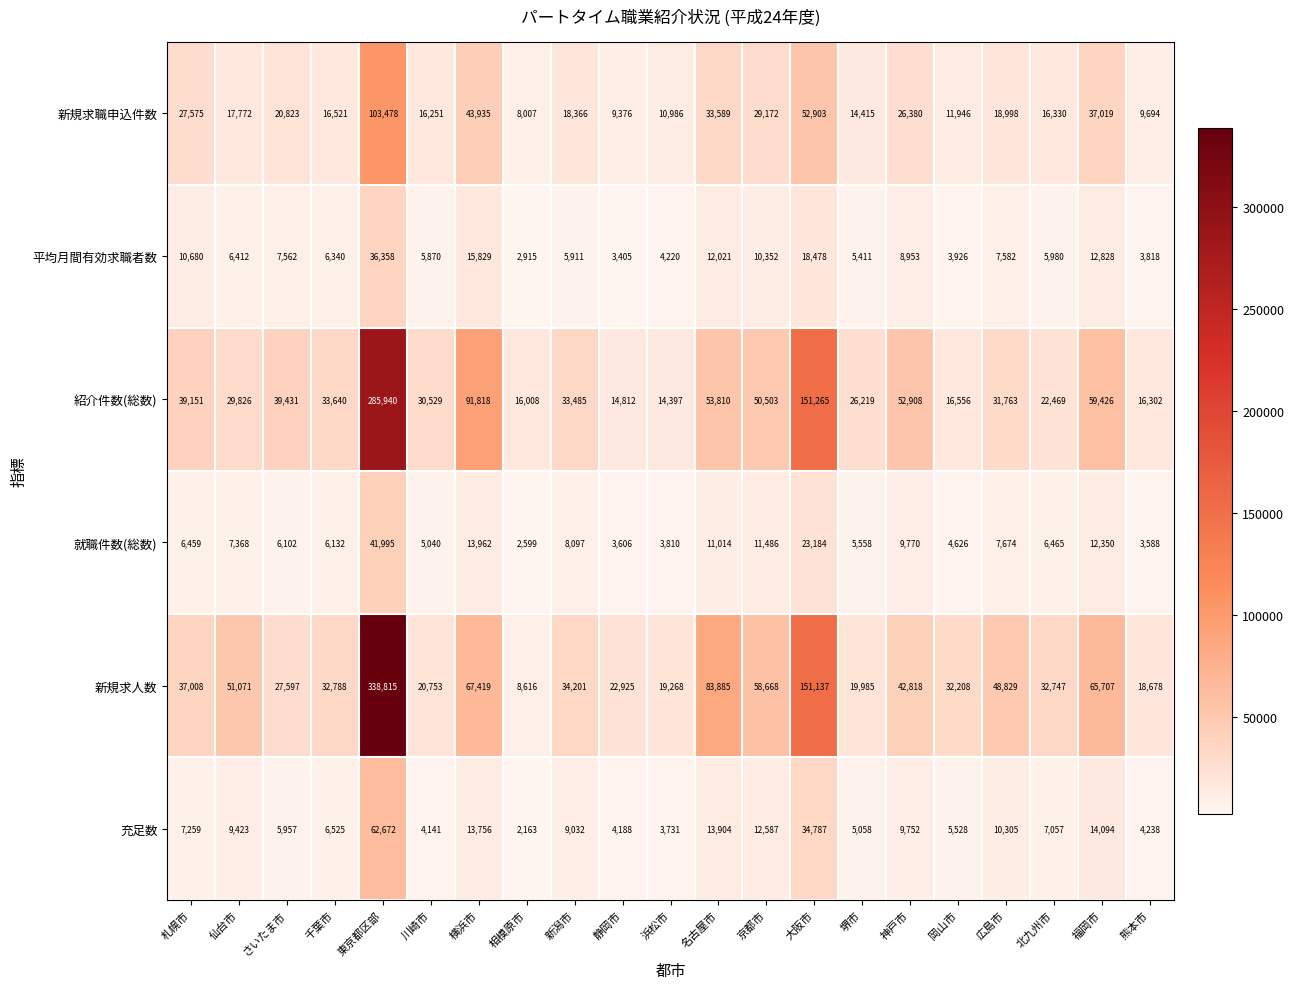

At how many categories does at least one series exceed 251799?

1